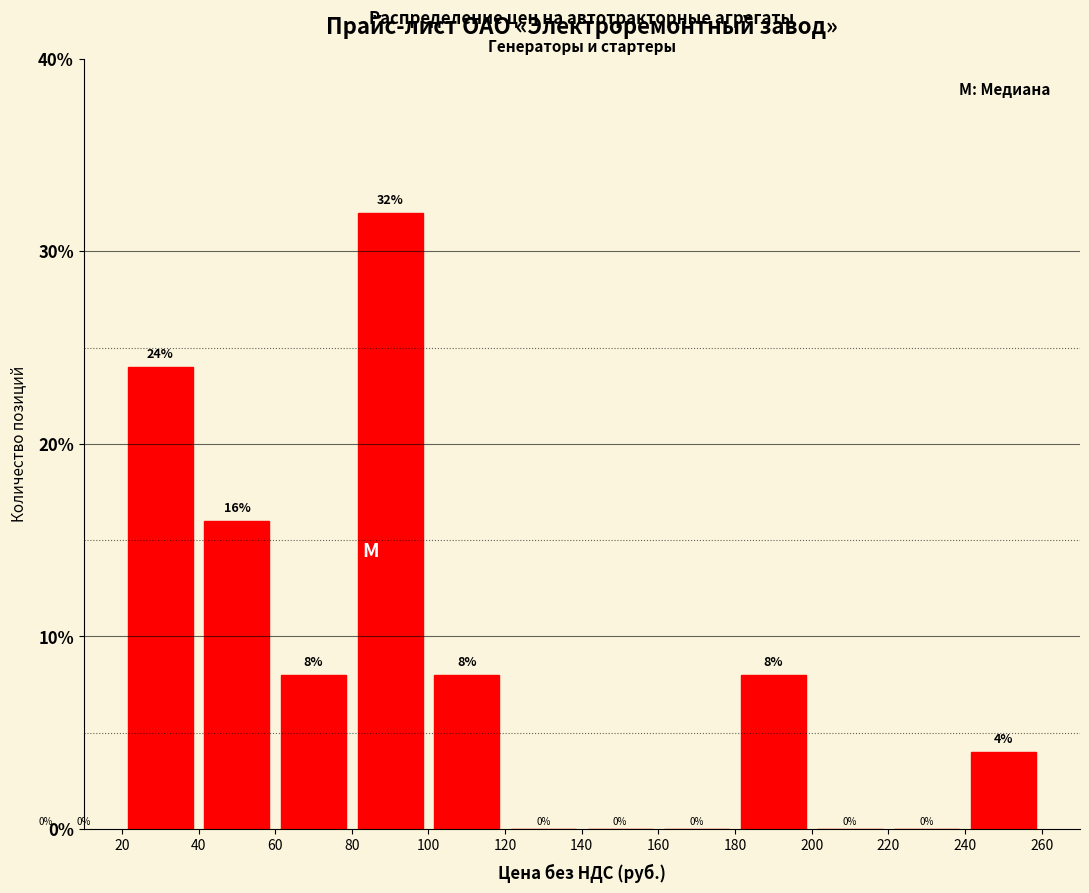

Reading left to right, list every bar in this chart as the range it spans on the x-axis followed by its height.

20 to 40: 24
40 to 60: 16
60 to 80: 8
80 to 100: 32
100 to 120: 8
120 to 140: 0
140 to 160: 0
160 to 180: 0
180 to 200: 8
200 to 220: 0
220 to 240: 0
240 to 260: 4